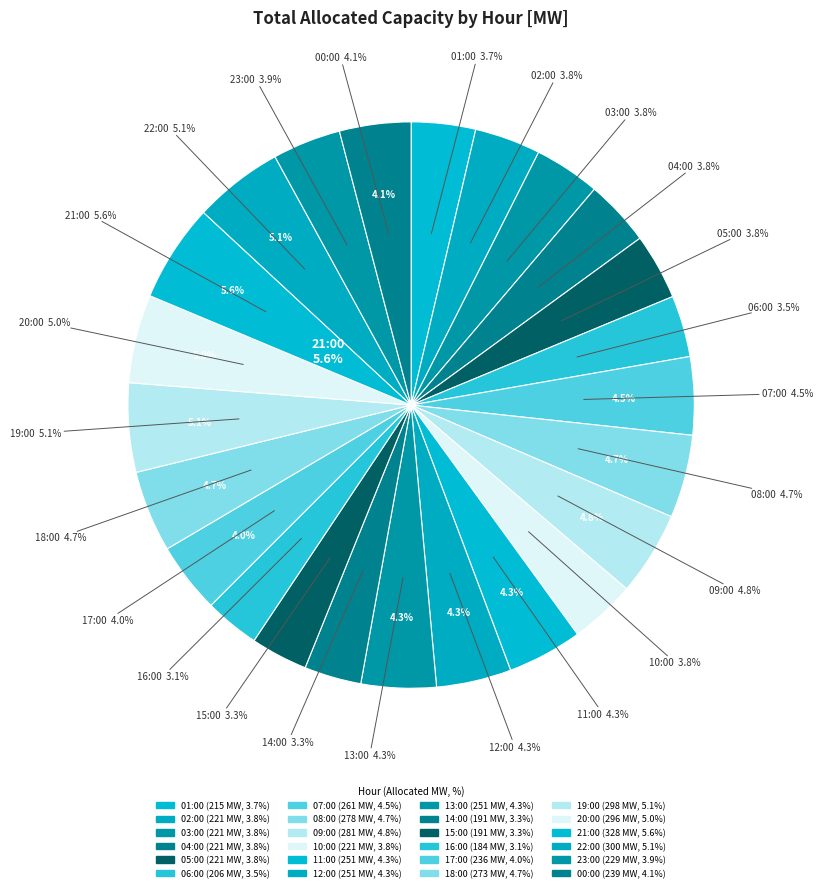

Which has a higher value, 08:00 or 05:00?

08:00